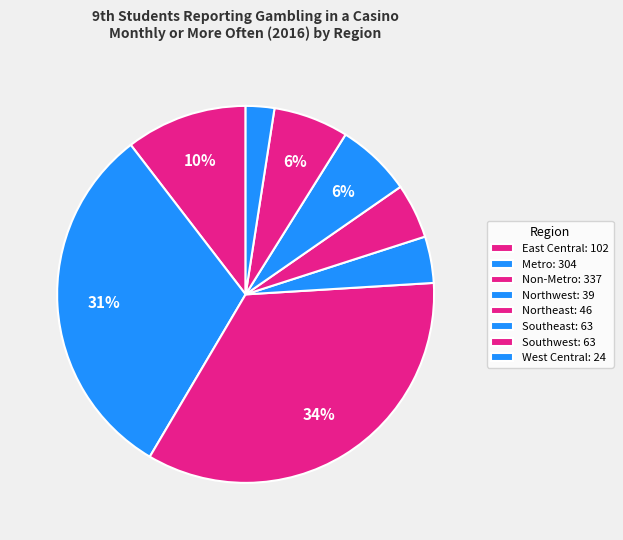

Is Northwest the majority of the pie?

No